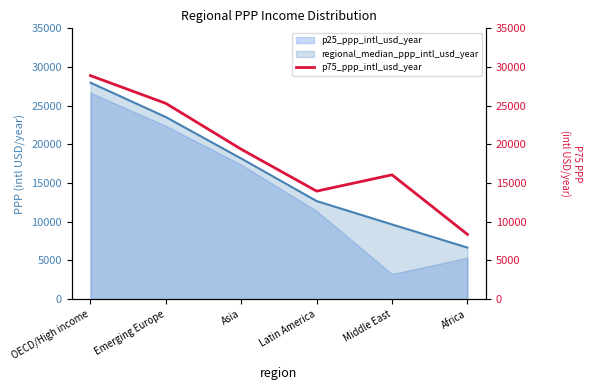

What is the change in value from Asia to Africa?

-10997